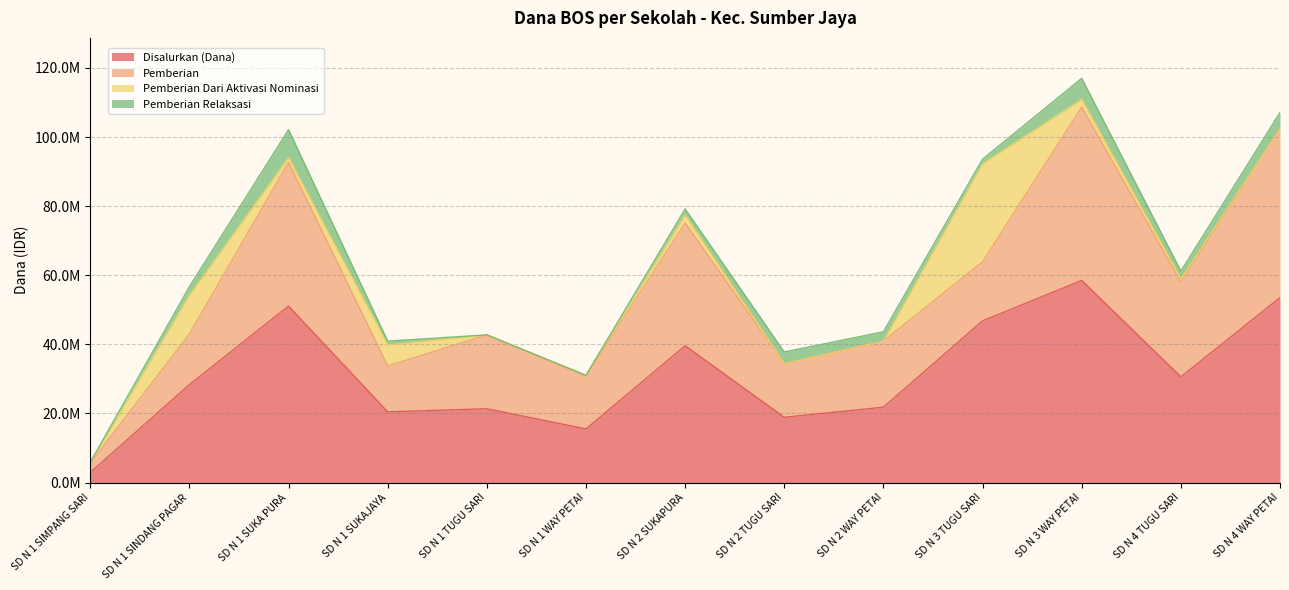

How many lines are shown in the chart?

4